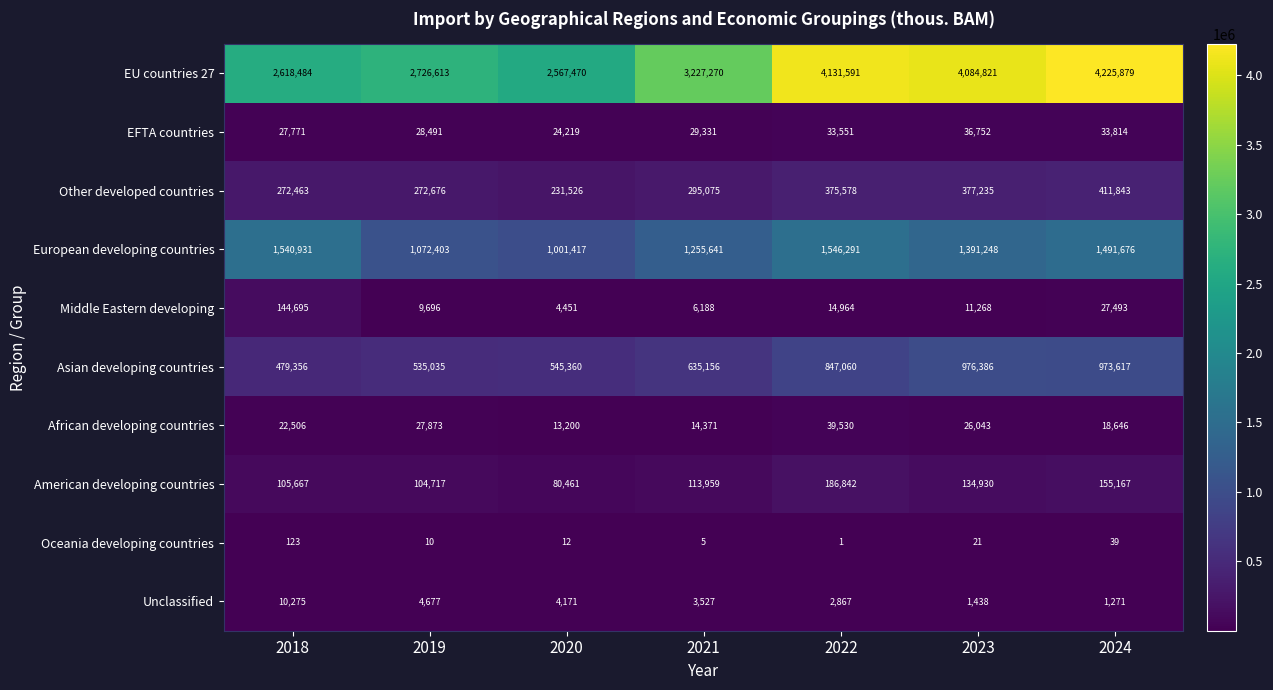

At which label does Unclassified first exceed 3527?

2018